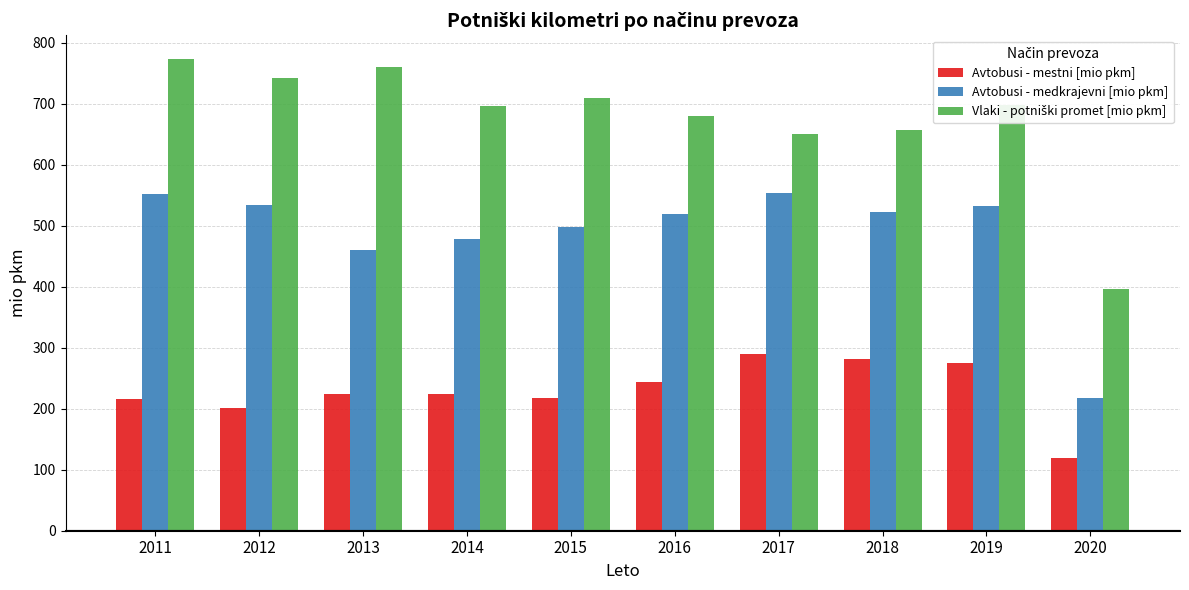

What is the difference between the highest and lowest values at 2019?

422.9